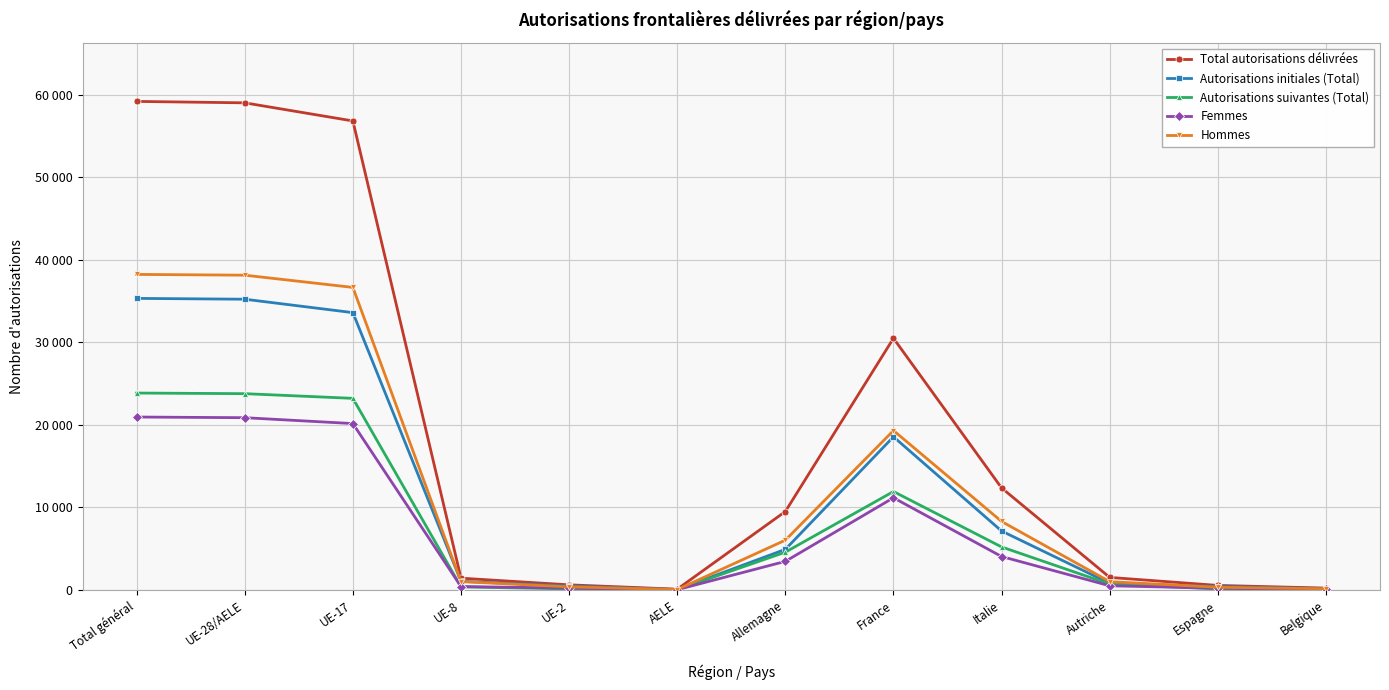

What are all the series names shown in the legend?

Total autorisations délivrées, Autorisations initiales (Total), Autorisations suivantes (Total), Femmes, Hommes